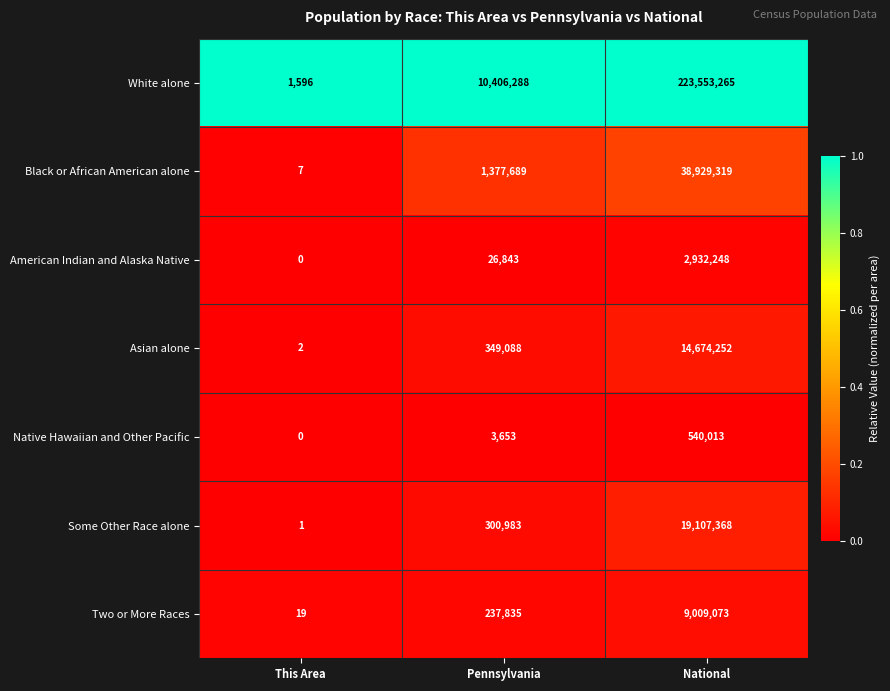

The Asian alone series shows 349088 at Pennsylvania. True or false?

True